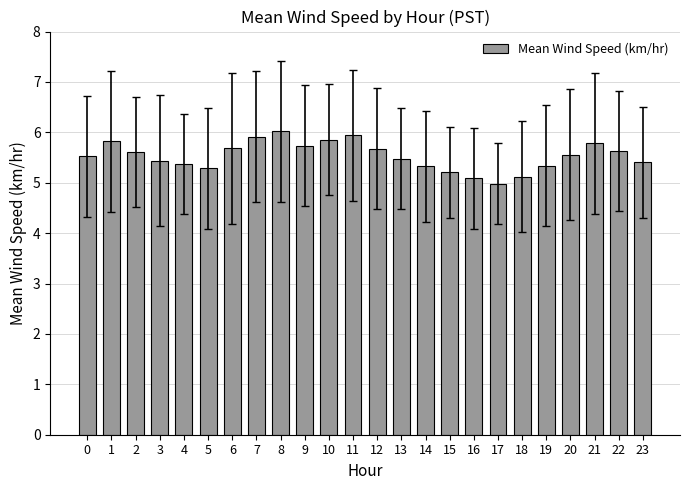

Which category has the highest value across all series?

8